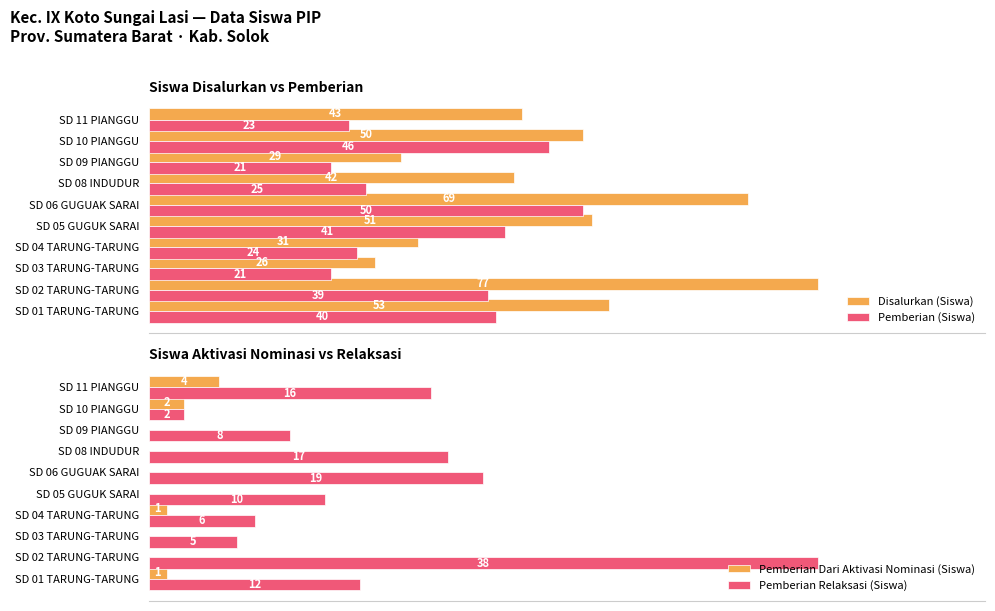

Is the value of Pemberian (Siswa) at SD 04 TARUNG-TARUNG greater than the value of Disalurkan (Siswa) at SD 01 TARUNG-TARUNG?

No